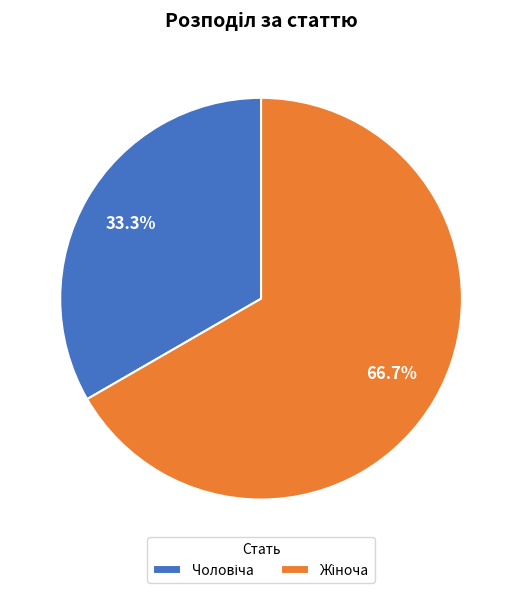

How many segments does this pie chart have?

2